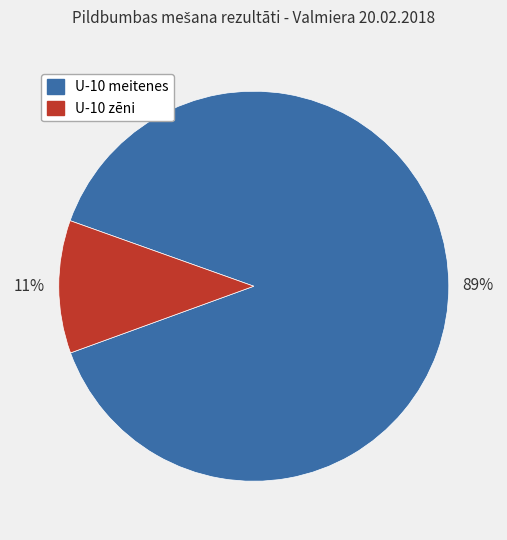

To the nearest percent, what portion does U-10 meitenes represent?

89%